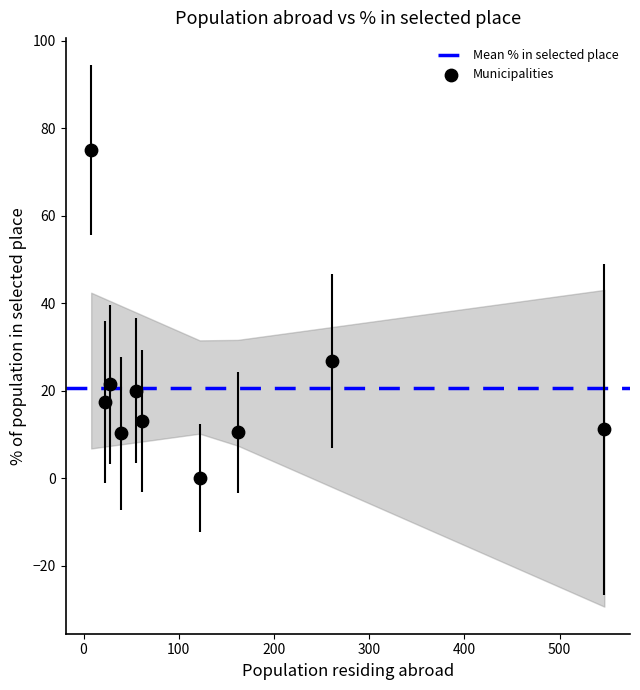

What Y value in the scatter plot is closest to 37?

26.8